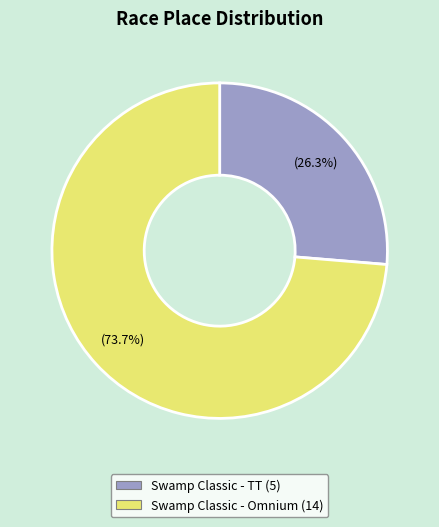

What is the ratio of the value at Swamp Classic - Omnium to the value at Swamp Classic - TT?

2.8